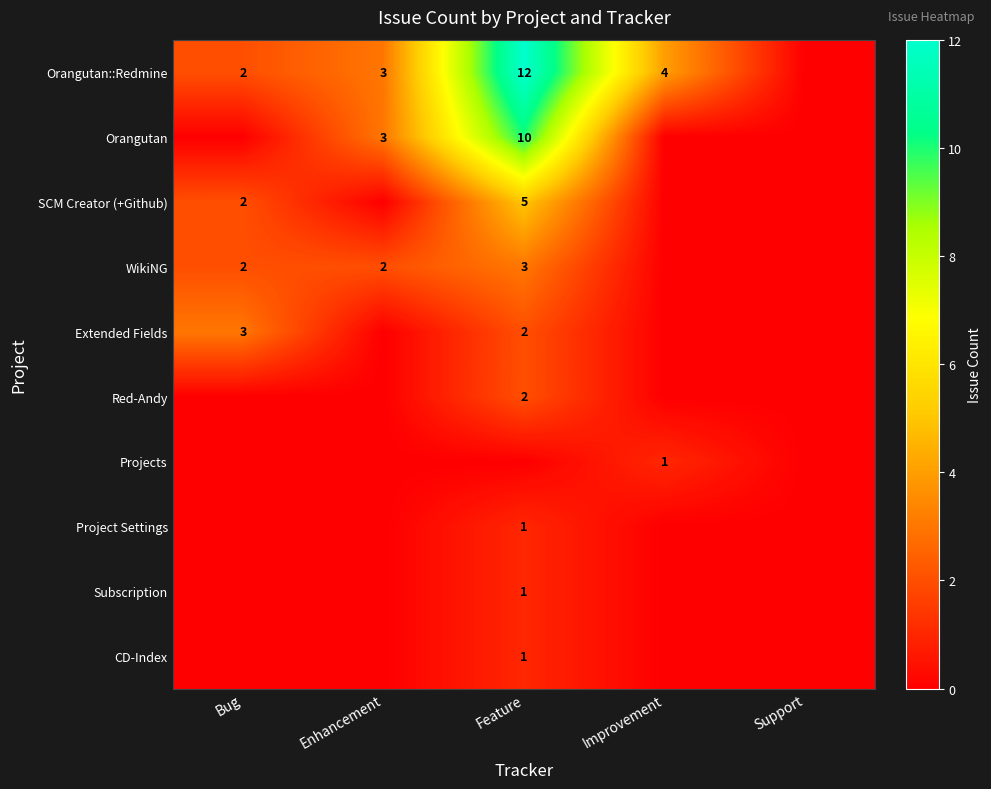

Between Improvement and Enhancement, which is larger?

Improvement